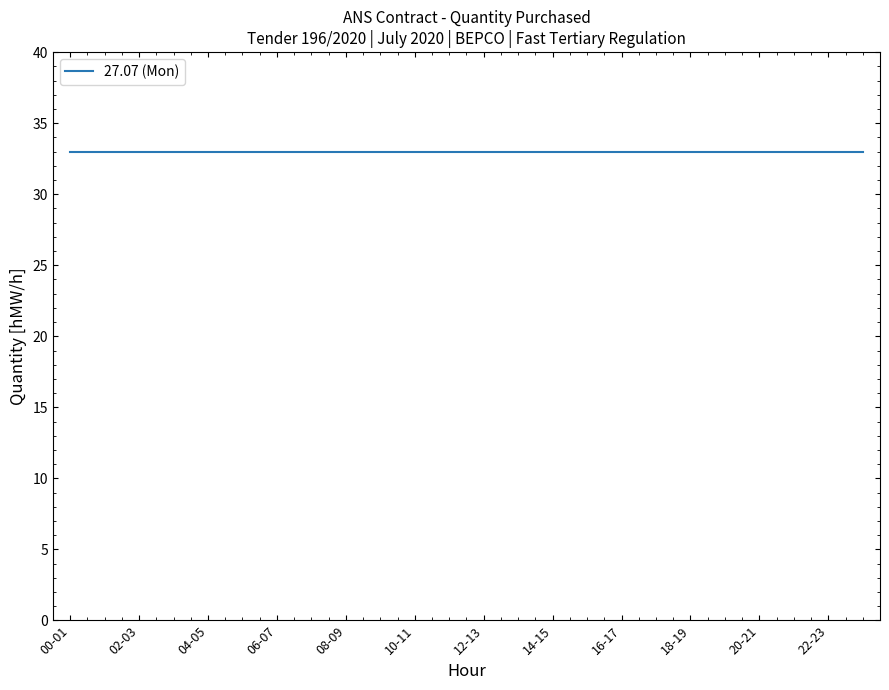

How many lines are shown in the chart?

1